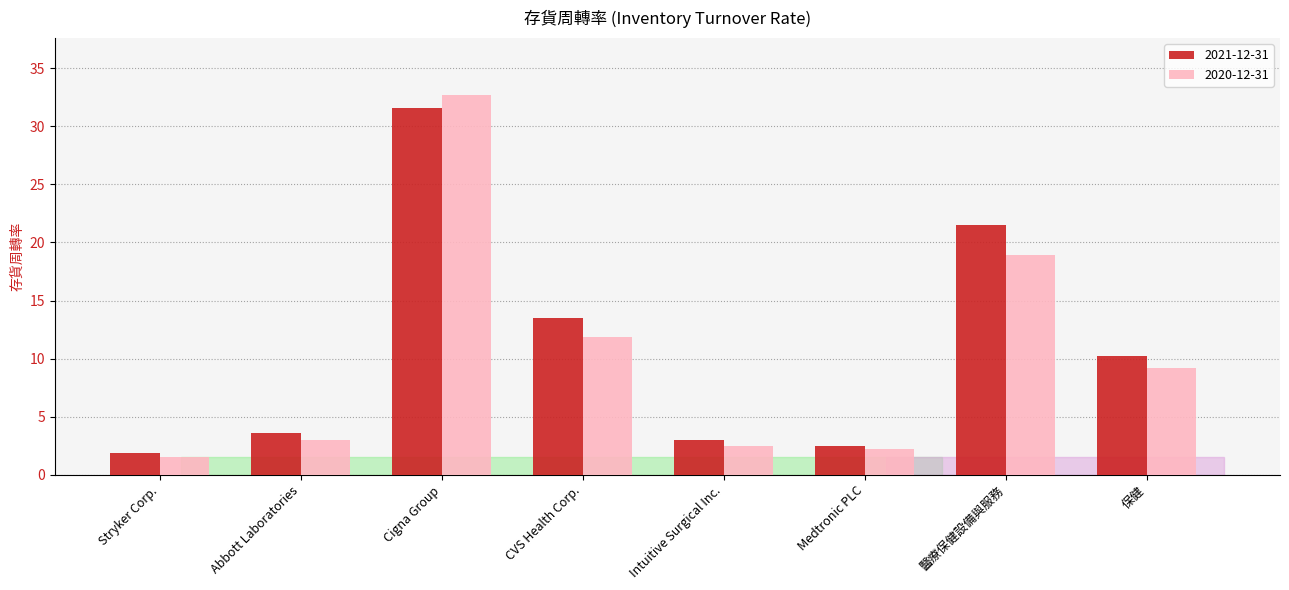

What is the sum of the 2020-12-31 values at Medtronic PLC and 醫療保健設備與服務?

21.2